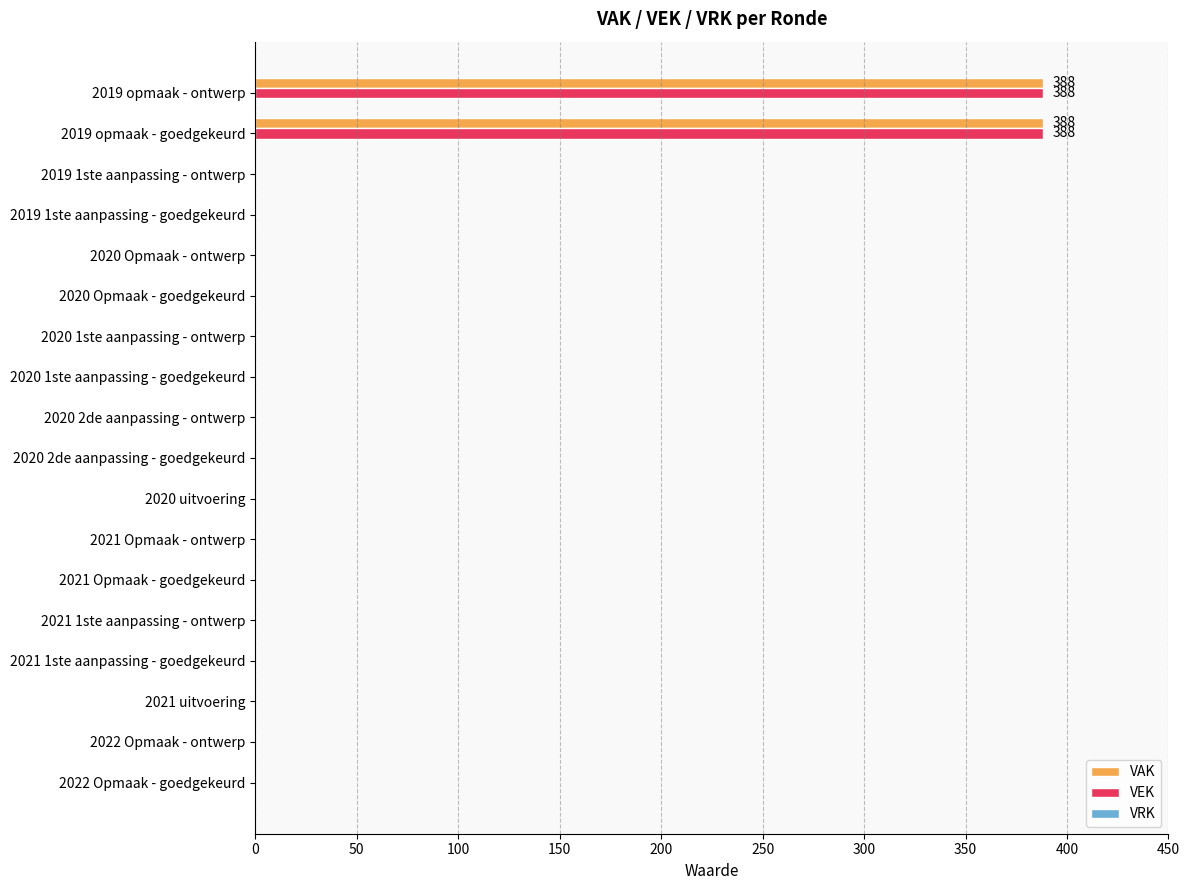

What is the maximum value for VEK?

388